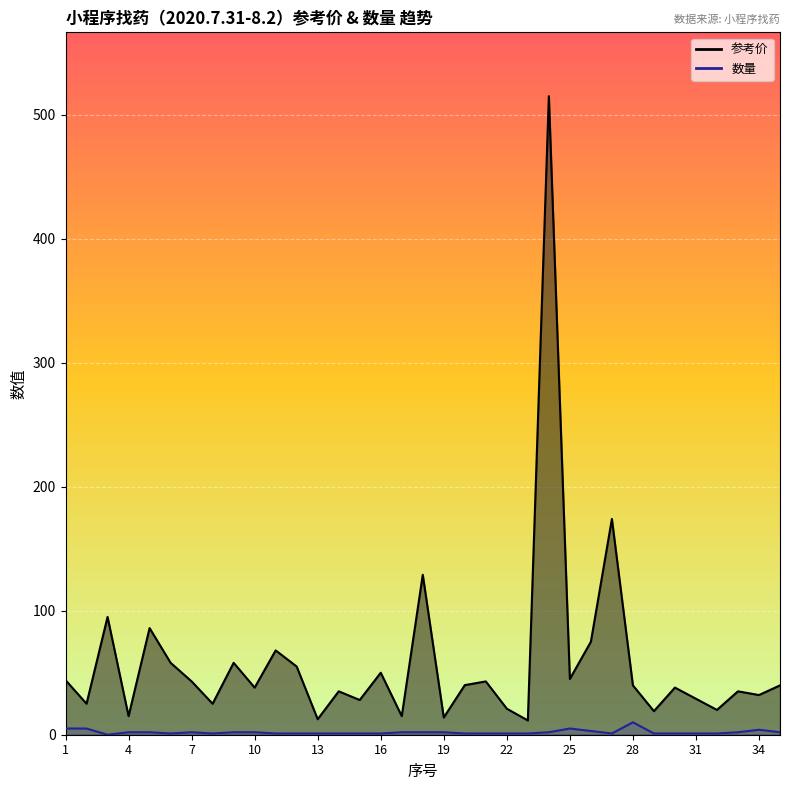

How many interior local valleys does the 数量 series have?

4